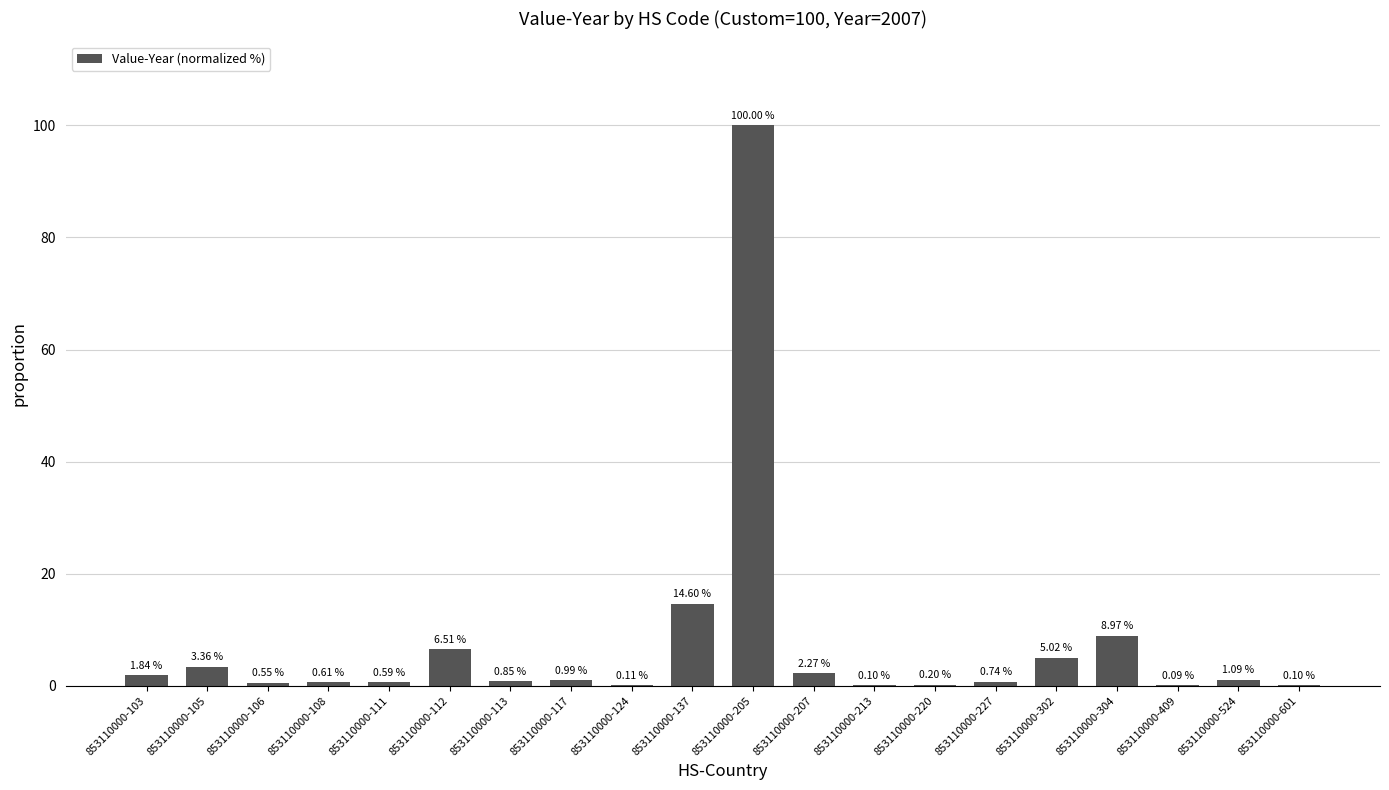

What is the change in value from 853110000-112 to 853110000-213?

-6.4